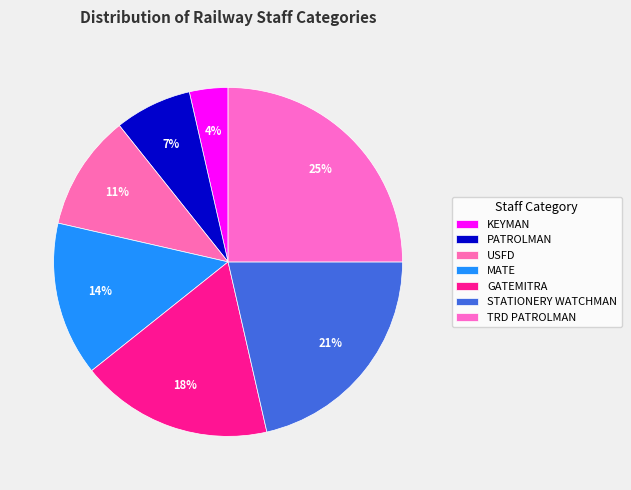

Count the number of slices in the pie.

7